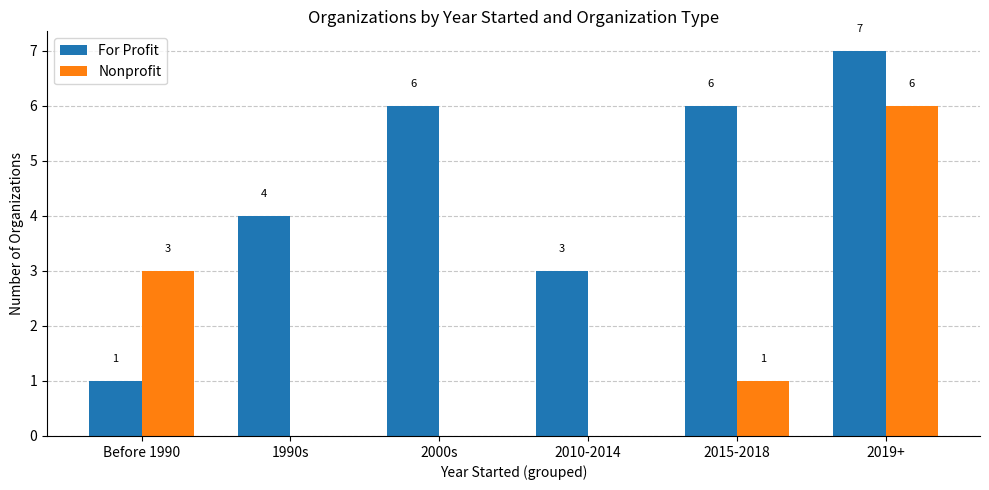

How many groups of bars are there?

6